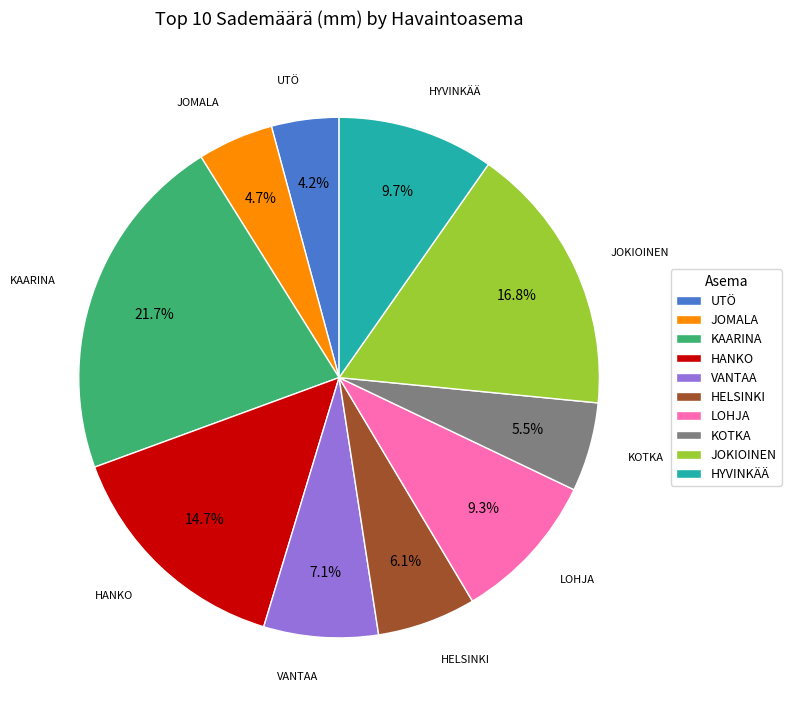

How many segments does this pie chart have?

10